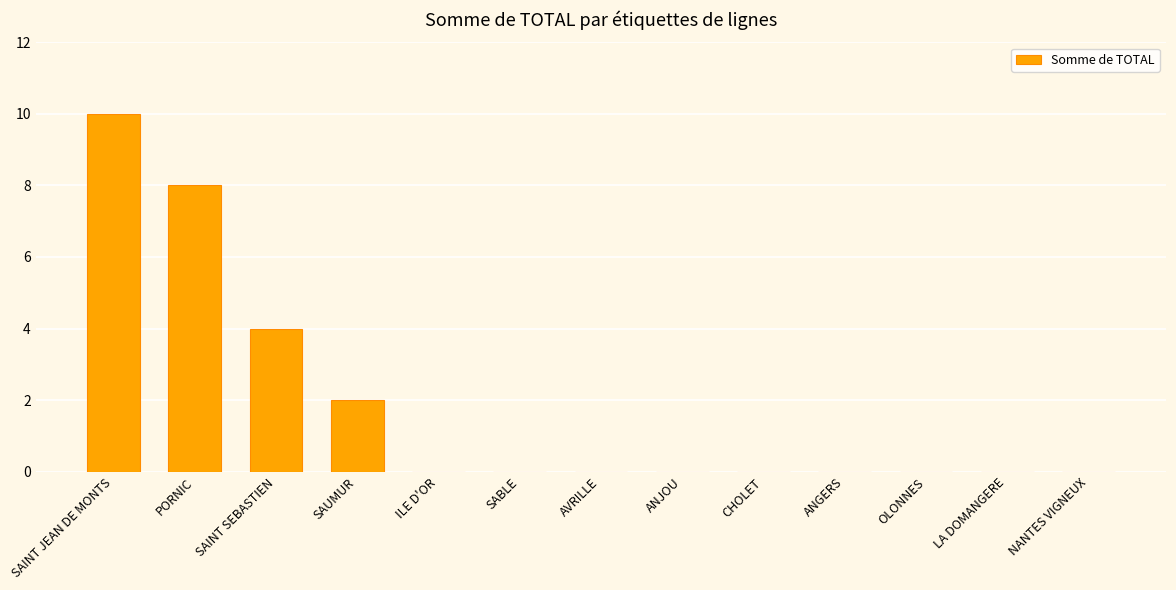

What is the sum of all values?

24